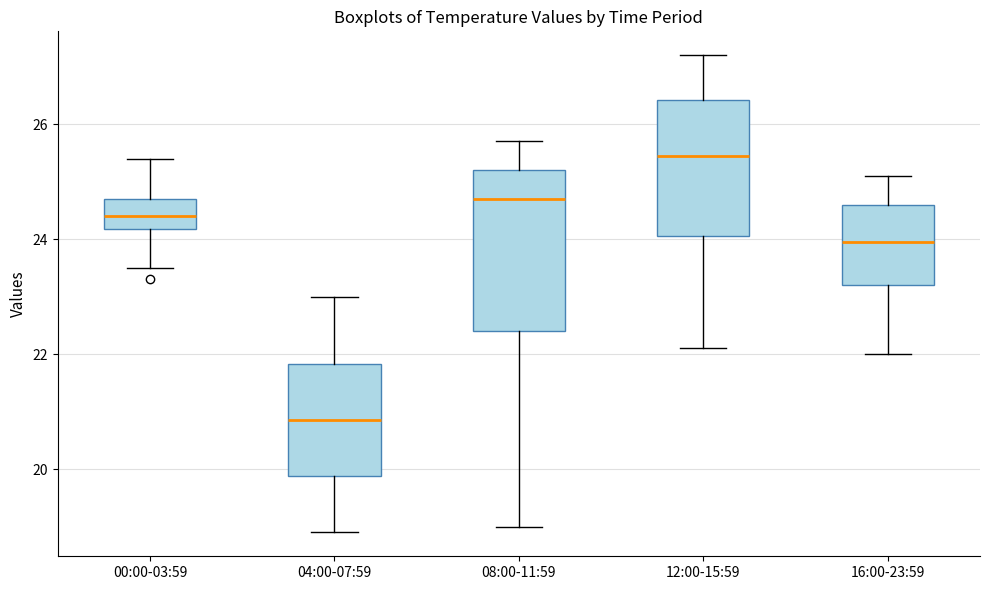

Reading left to right, transcribe this box plot: for each box, give where its median line is, the range the box spans, and where its two whiskers end, as read against the y-axis. The values are not printed on the chart, so give them approximately, as read against the axis.

00:00-03:59: median 24.4, box 24.2 to 24.8, whiskers 23.6 to 25.4
04:00-07:59: median 20.8, box 19.8 to 21.8, whiskers 19.0 to 23.0
08:00-11:59: median 24.8, box 22.4 to 25.2, whiskers 19.0 to 25.8
12:00-15:59: median 25.4, box 24.0 to 26.4, whiskers 22.2 to 27.2
16:00-23:59: median 24.0, box 23.2 to 24.6, whiskers 22.0 to 25.2